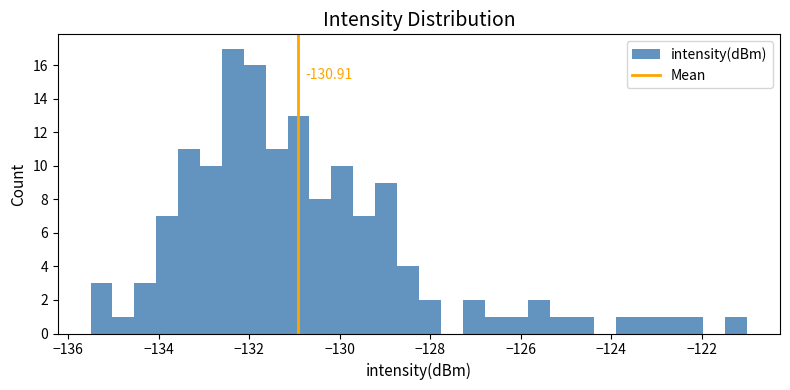

Around what value on the x-axis is the tallest bar? Give the approximate position of its centre, as read against the axis.

-132.4